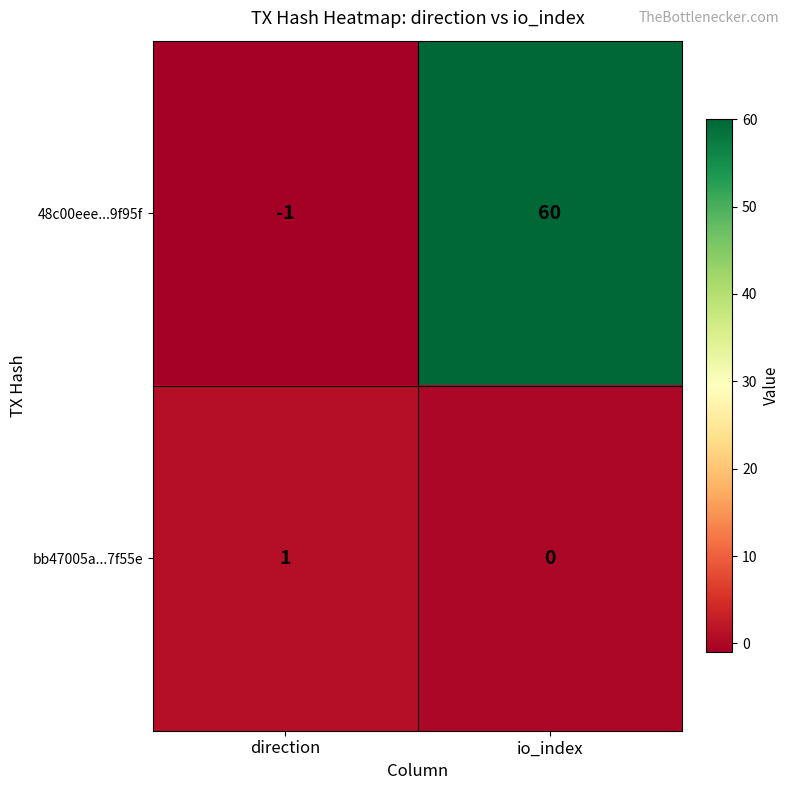

What is the average value of the 48c00eee...9f95f series?

30